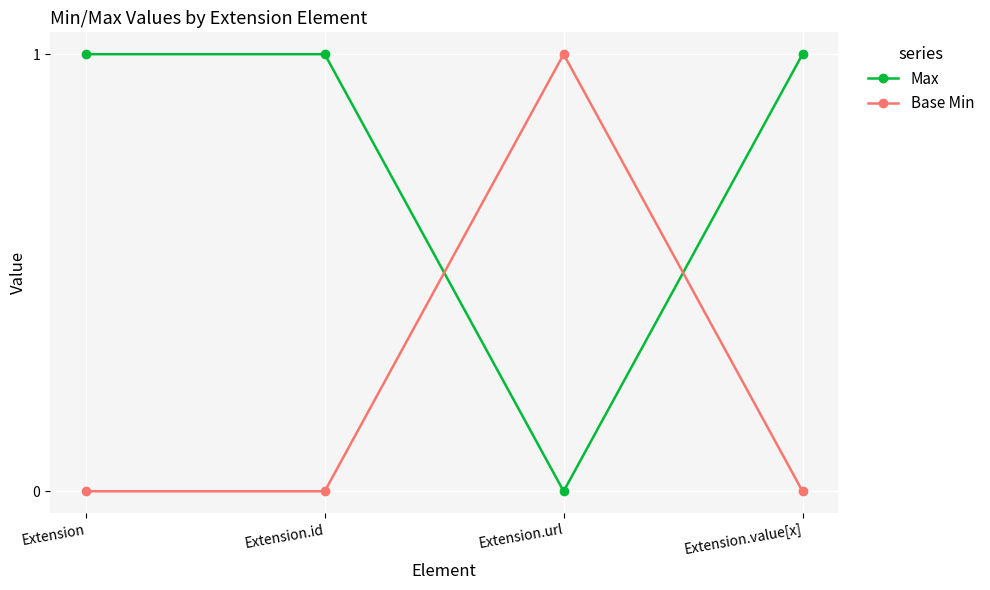

Reading right to left, list all the values displayed in this chart.

Max: 1	0	1	1
Base Min: 0	1	0	0